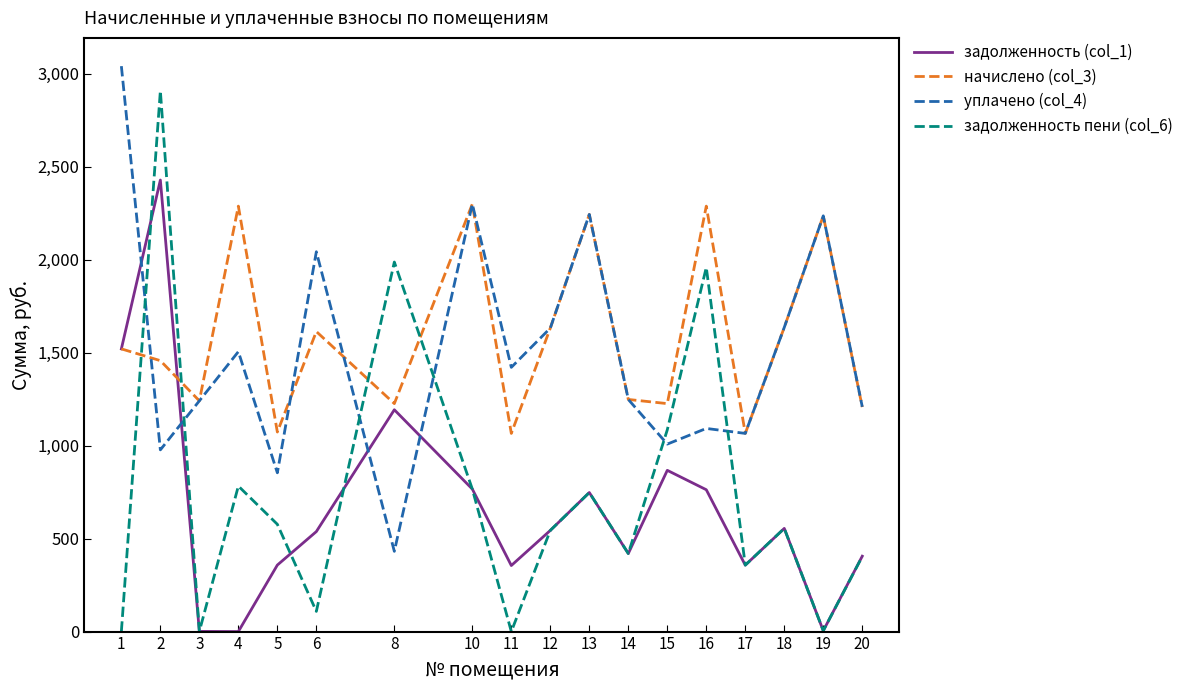

Which series has the widest spread of values?

задолженность пени (col_6)